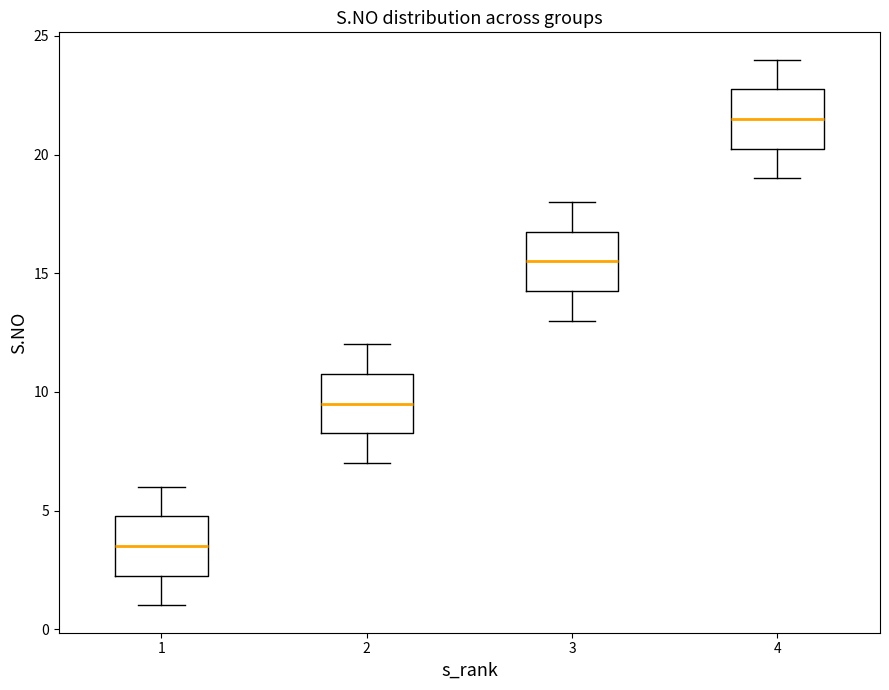

Reading left to right, read every box against the y-axis: the position of its median line, the range the box covers, and the ends of its whiskers. The values are not printed on the chart, so give them approximately, as read against the axis.

1: median 3.5, box 2.5 to 5.0, whiskers 1.0 to 6.0
2: median 9.5, box 8.5 to 11.0, whiskers 7.0 to 12.0
3: median 15.5, box 14.5 to 17.0, whiskers 13.0 to 18.0
4: median 21.5, box 20.5 to 23.0, whiskers 19.0 to 24.0